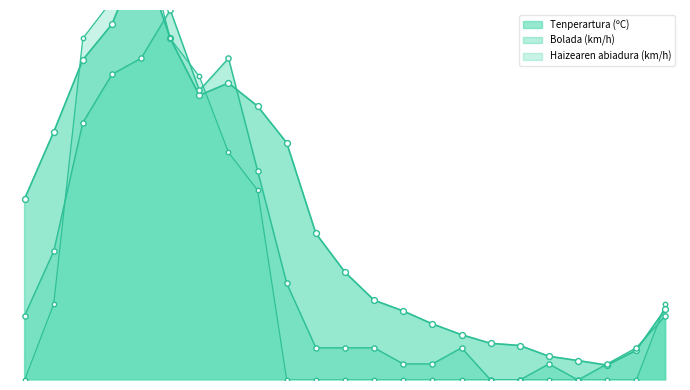

What is the total value across all series at 02/06 11:00?

22.6